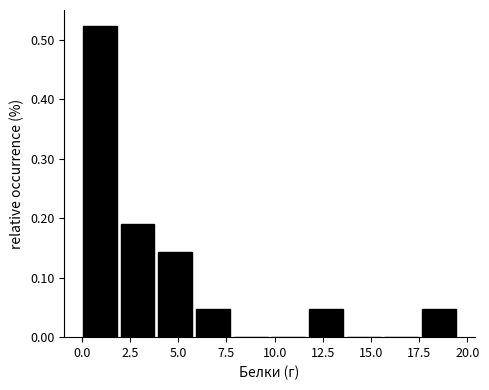

Around what value on the x-axis is the tallest bar? Give the approximate position of its centre, as read against the axis.

1.0